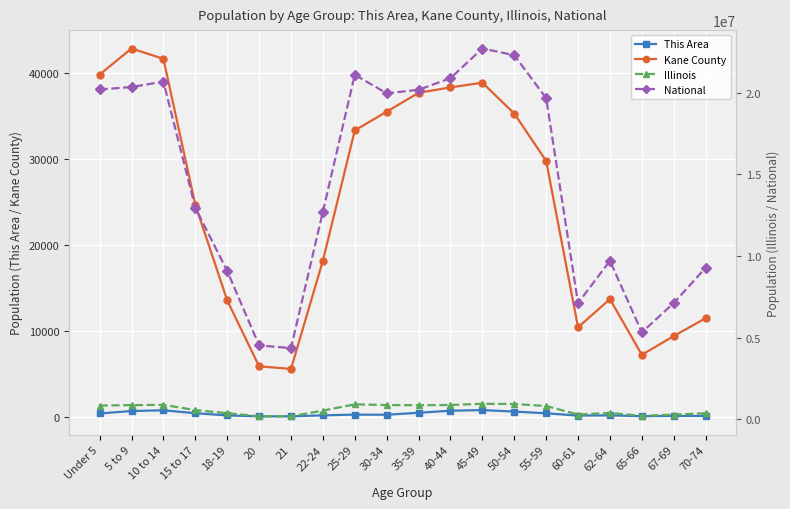

What is the value of the National point at the 12th from the left?

20890964